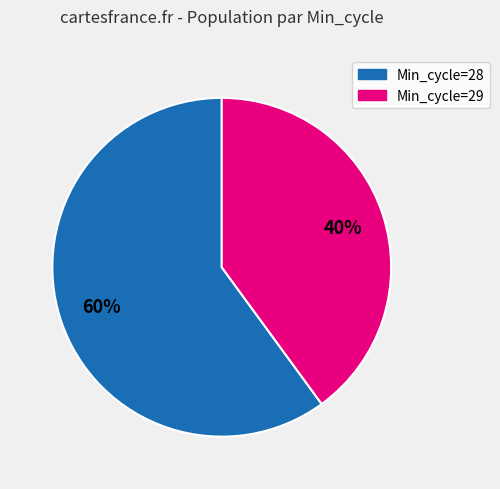

Is there a majority slice in this chart?

Yes